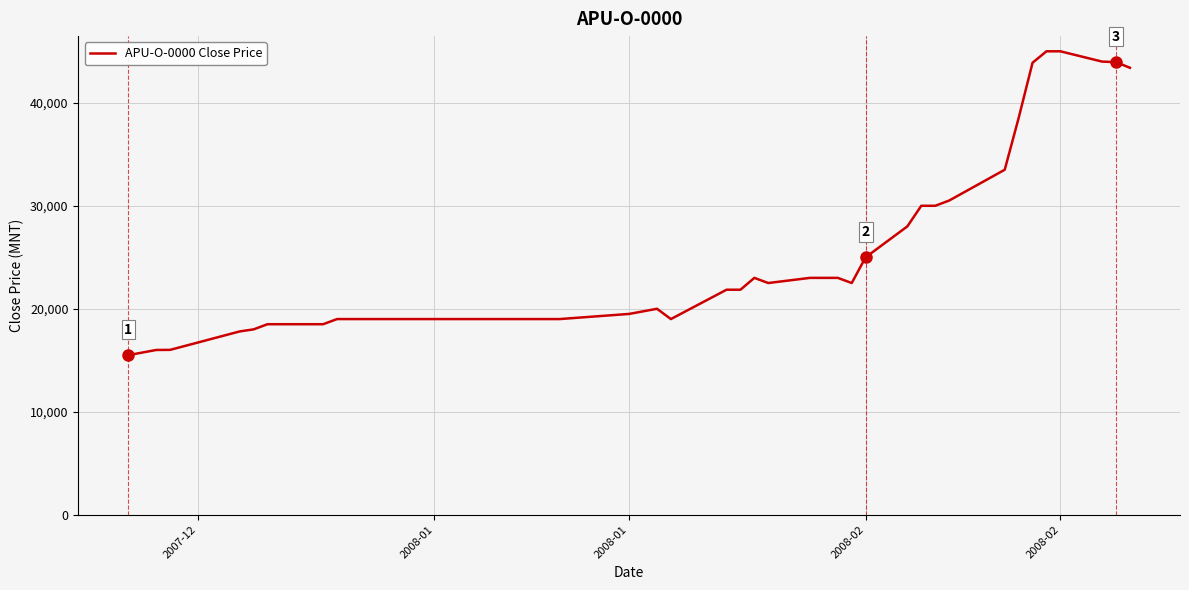

What is the minimum value shown in the chart?

15500